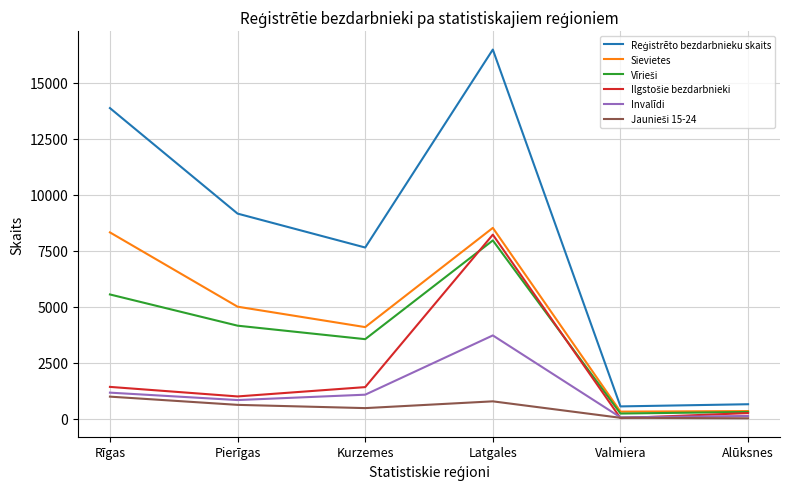

What is the smallest value displayed?

21